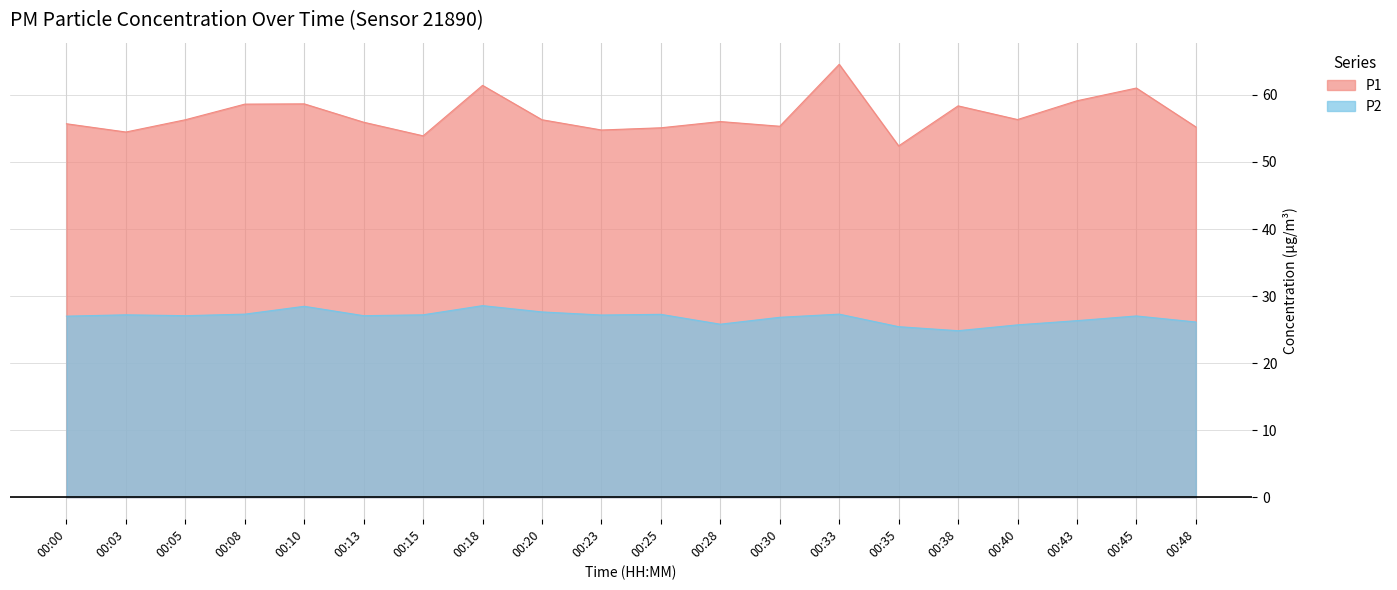

How many values in the P2 series are below 27?

7